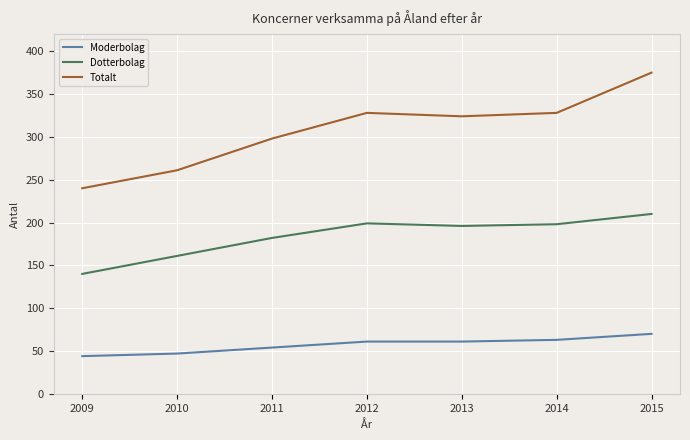

At which label does Totalt reach its peak?

2015